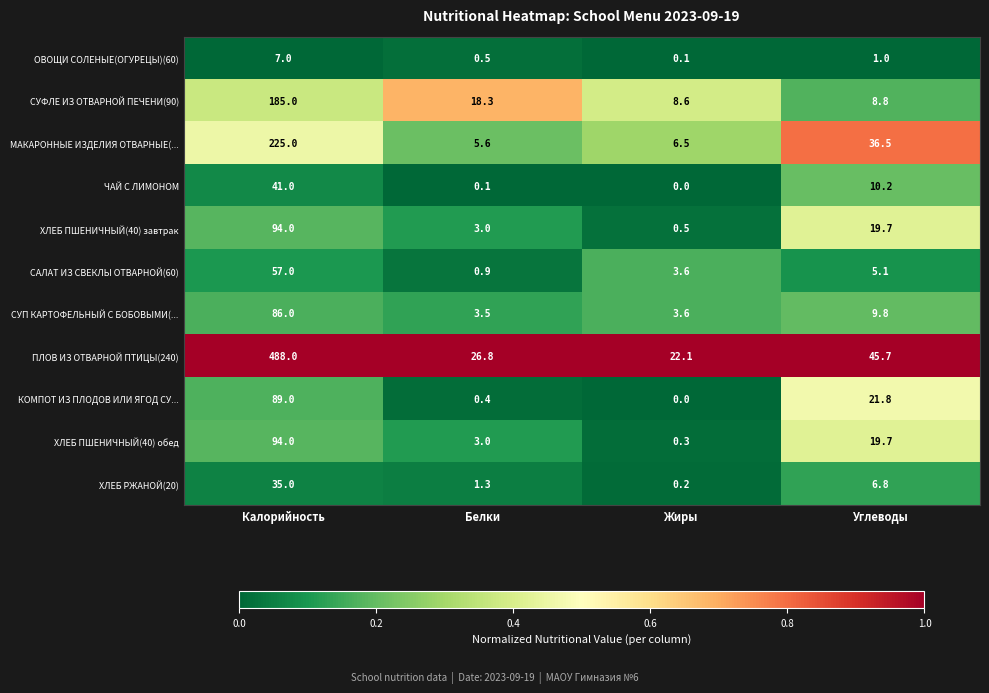

The value of ХЛЕБ РЖАНОЙ(20) at Углеводы is 2.5. True or false?

False